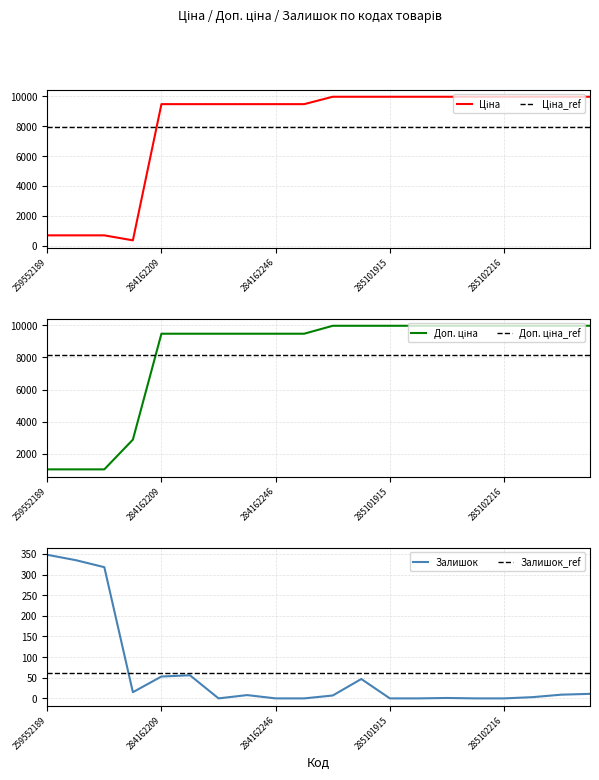

Which label corresponds to the largest value in the chart?

285101569